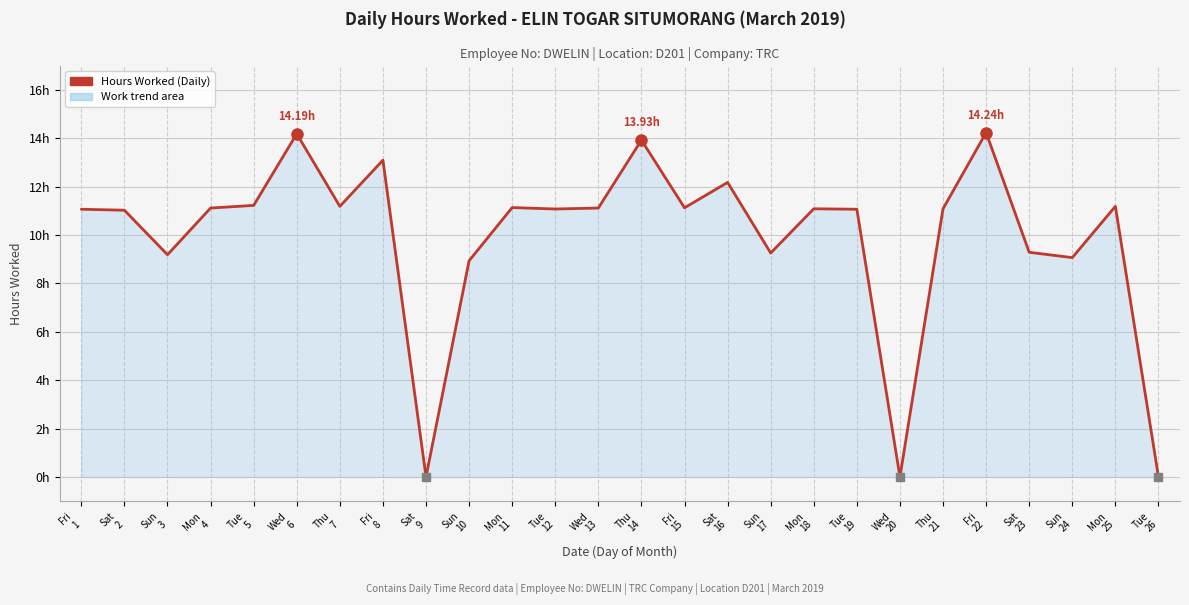

Is this an area chart (filled region under the line)?

Yes